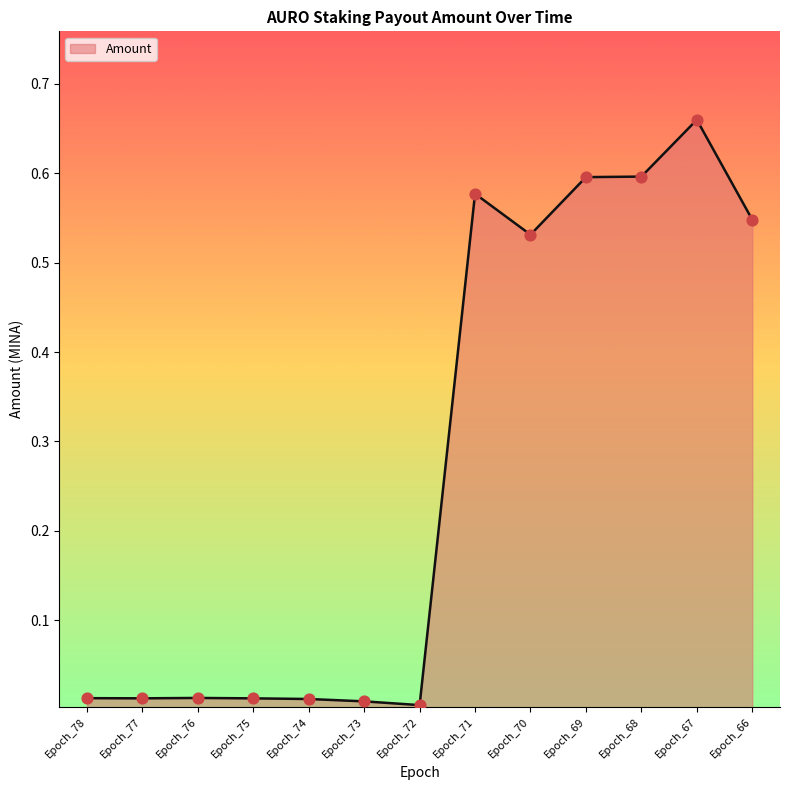

What is the change in value from Epoch_67 to Epoch_66?

-0.1